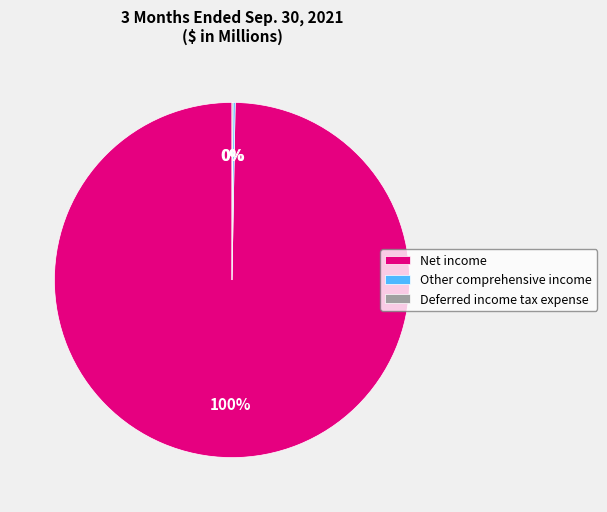

To the nearest percent, what is the difference between the largest and smallest slice percentages?

100%